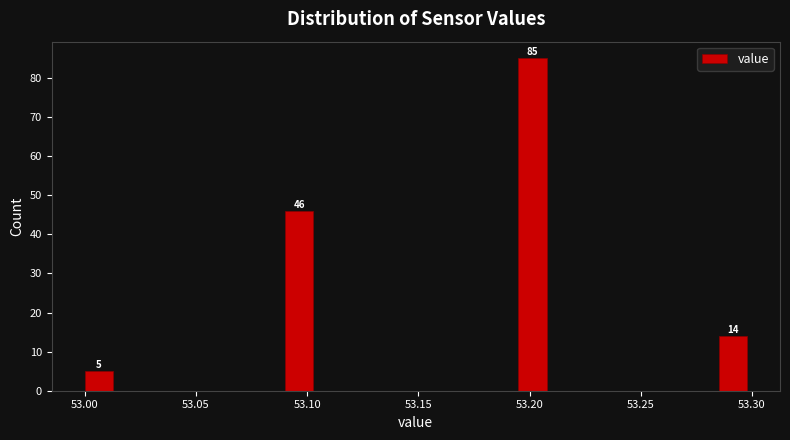

Around what value on the x-axis is the tallest bar? Give the approximate position of its centre, as read against the axis.

53.200